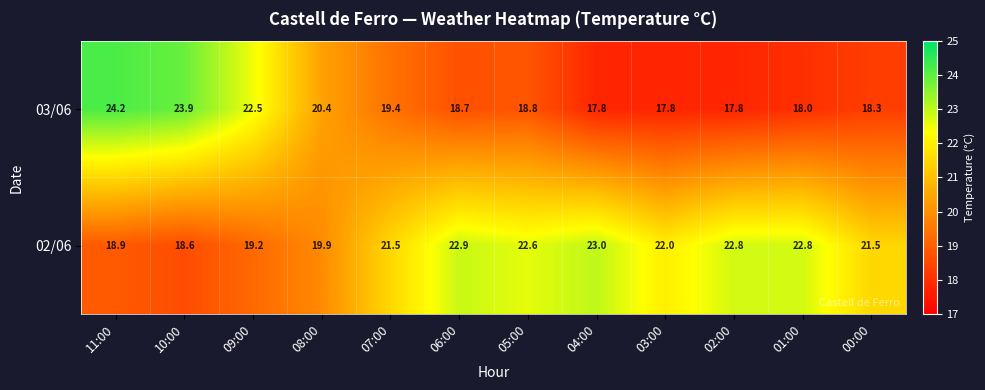

List the series in order of their peak value, highest first.

03/06, 02/06